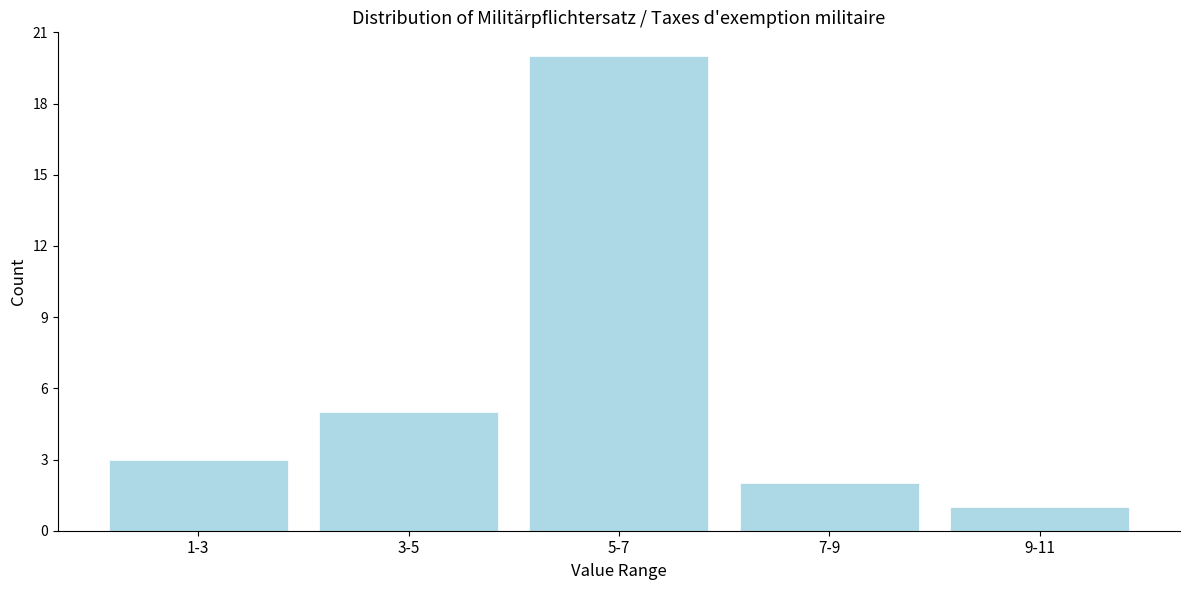

Reading left to right, transcribe all the data shown in this chart.

1-3=3	3-5=5	5-7=20	7-9=2	9-11=1